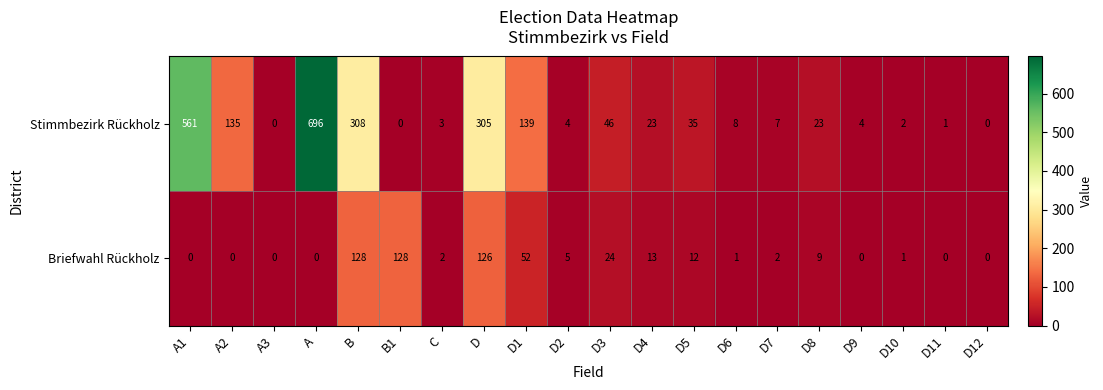

Rank the series by their average value, from highest to lowest.

Stimmbezirk Rückholz, Briefwahl Rückholz